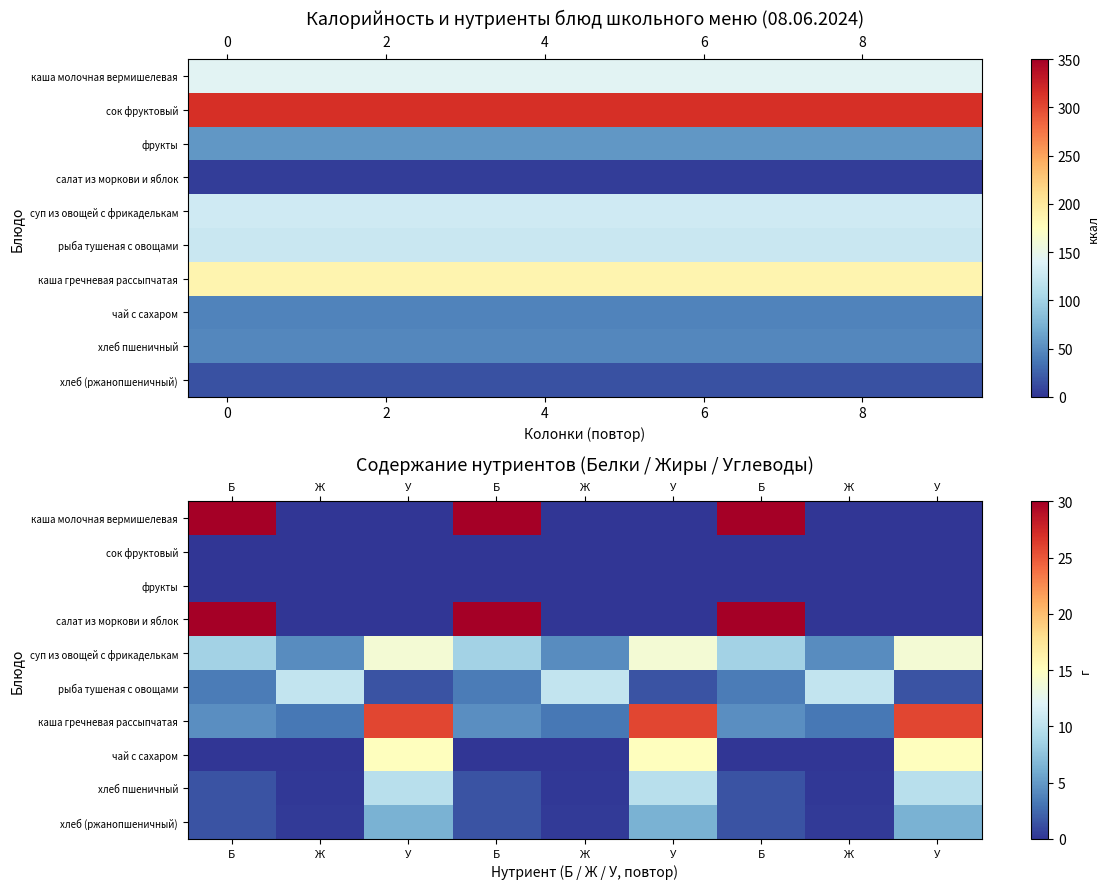

Count the number of data series in this chart.

10